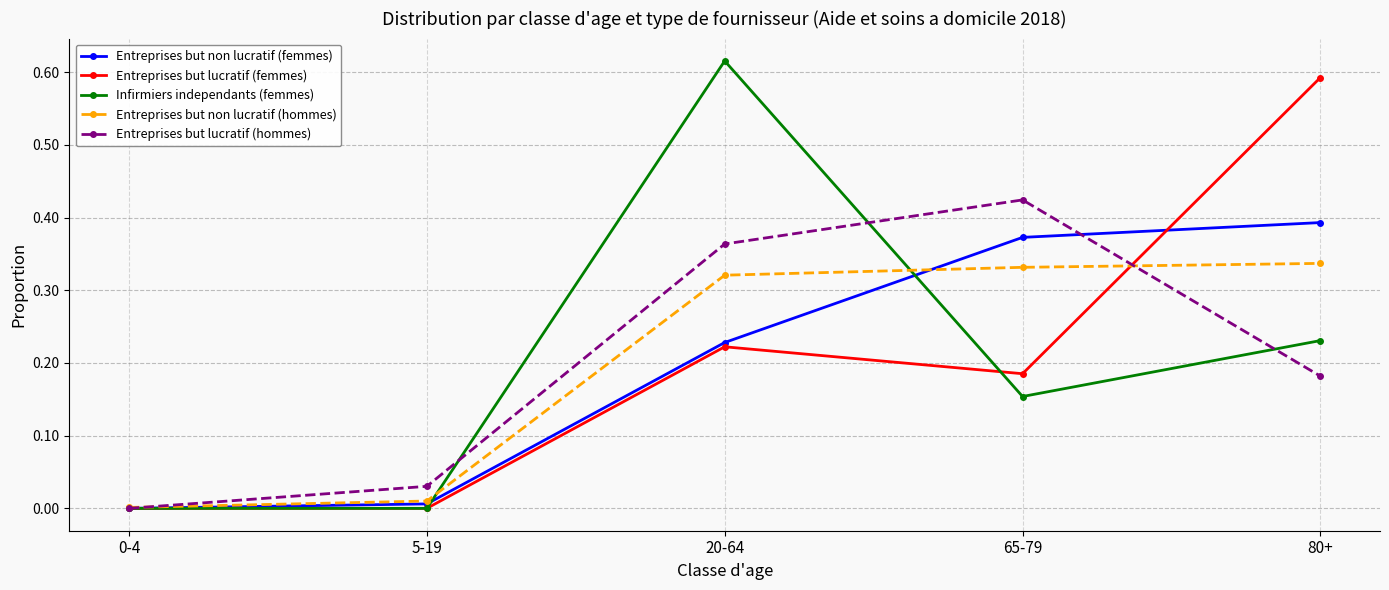

Is it true that Infirmiers independants (femmes) equals 0.0 at 5-19?

True